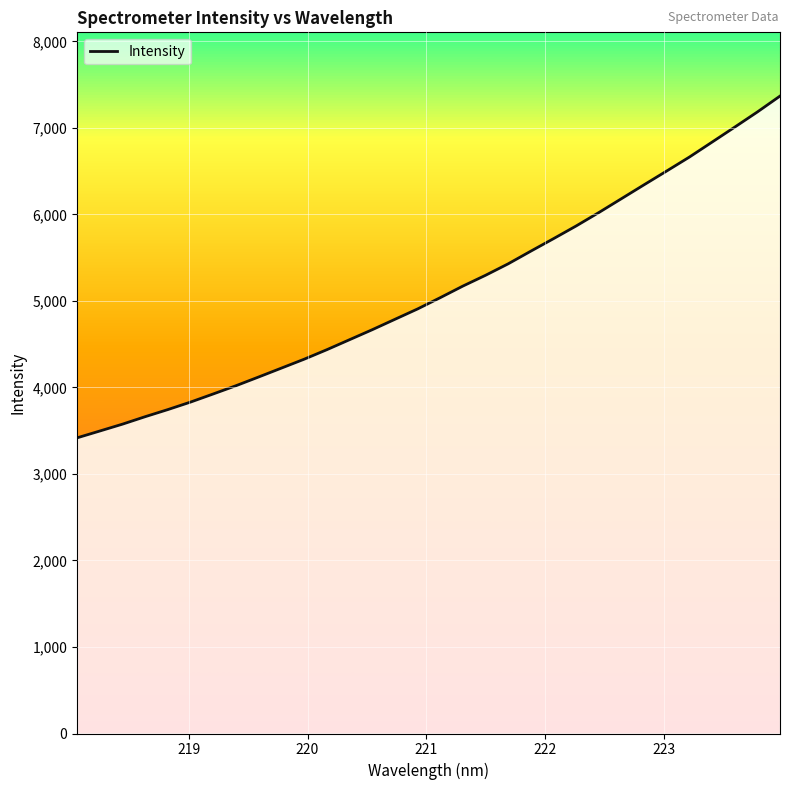

What is the difference between the maximum and minimum values?

3950.0